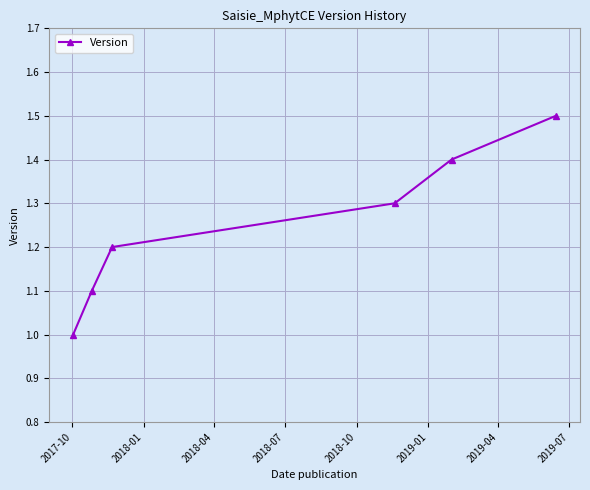

What is the value of the 2nd point from the left?

1.1